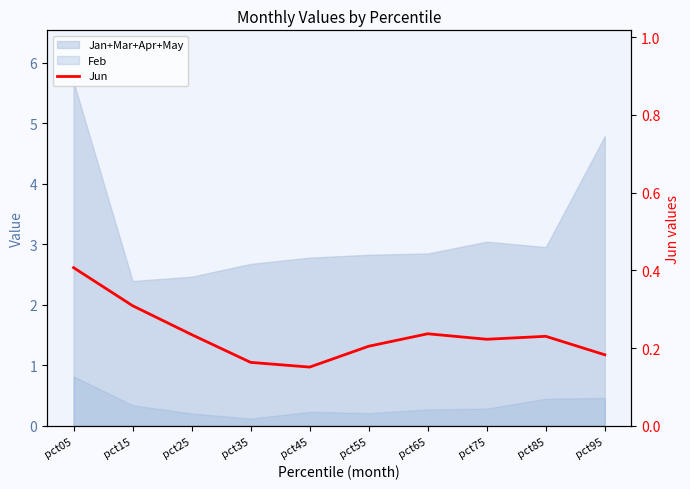

What is the sum of the values at pct85 and pct45?

0.4